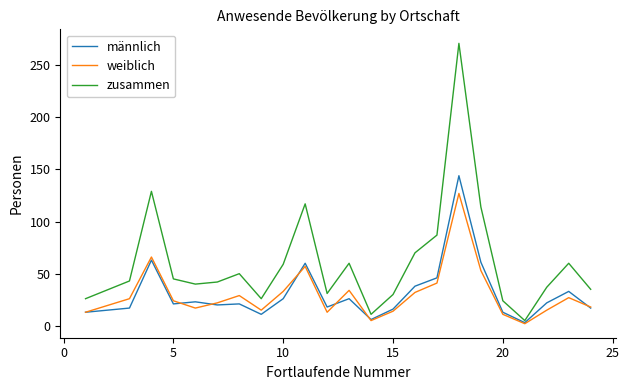

At how many categories does at least one series exceed 63?

6